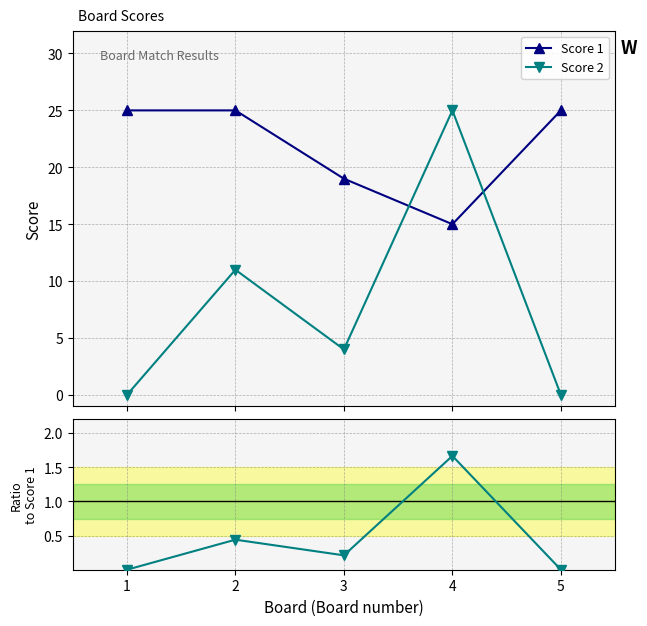

Reading right to left, transcribe all the data shown in this chart.

Score 1: 25.0	15.0	19.0	25.0	25.0
Score 2: 0.0	25.0	4.0	11.0	0.0
Ratio 2/1: 0.0	1.7	0.2	0.4	0.0